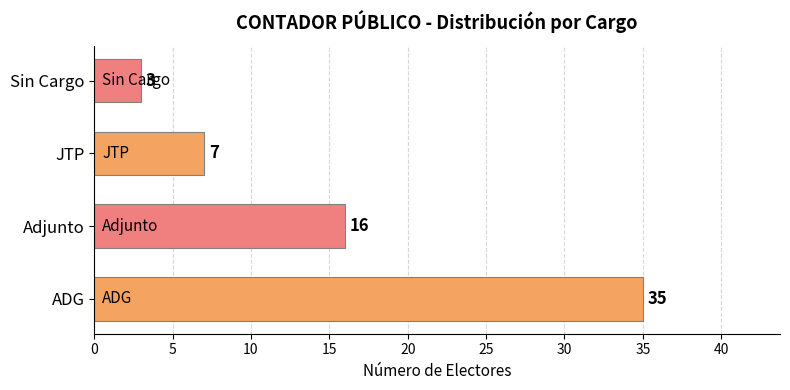

How many data points are less than 16?

2